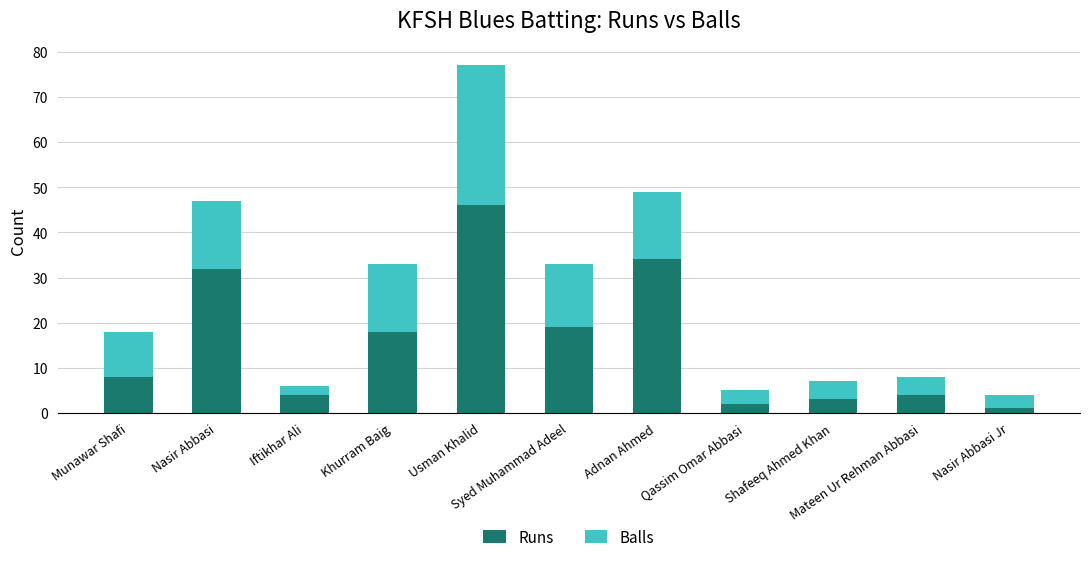

At which label does Runs reach its minimum?

Nasir Abbasi Jr